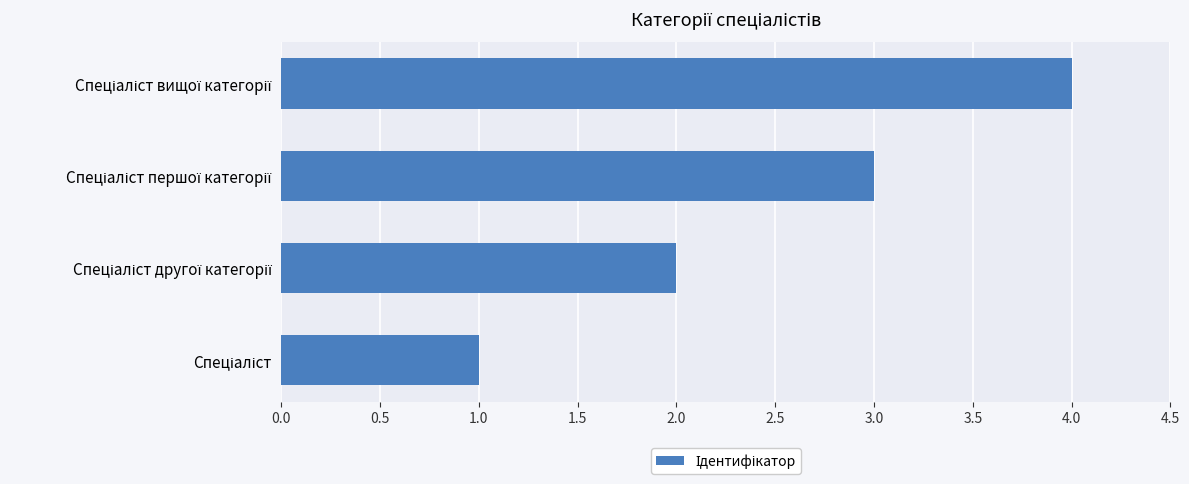

What is the greatest value displayed?

4